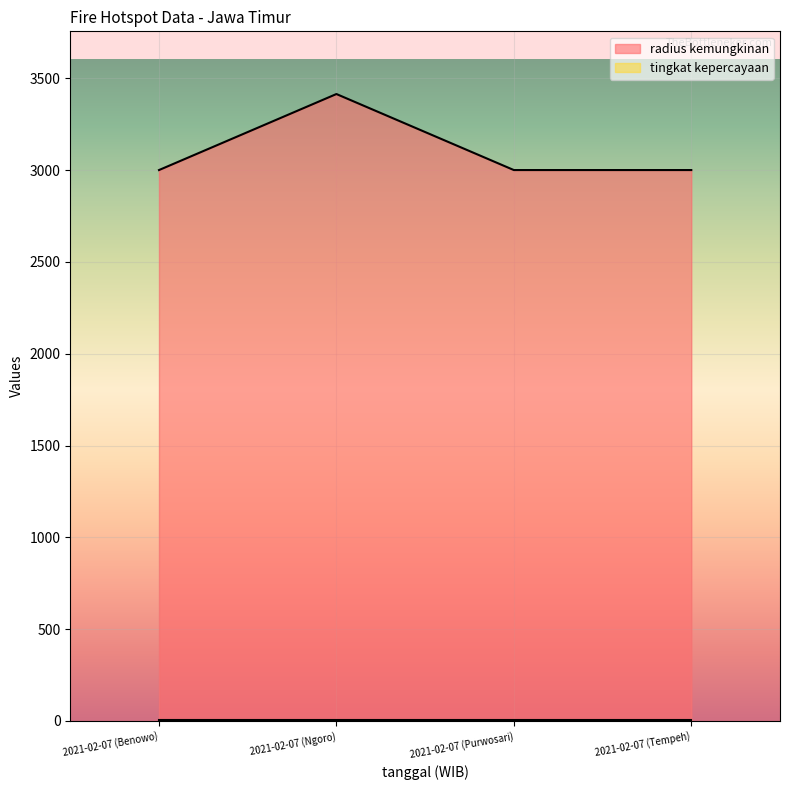

True or false: the data has more than 0 interior local peaks.

True